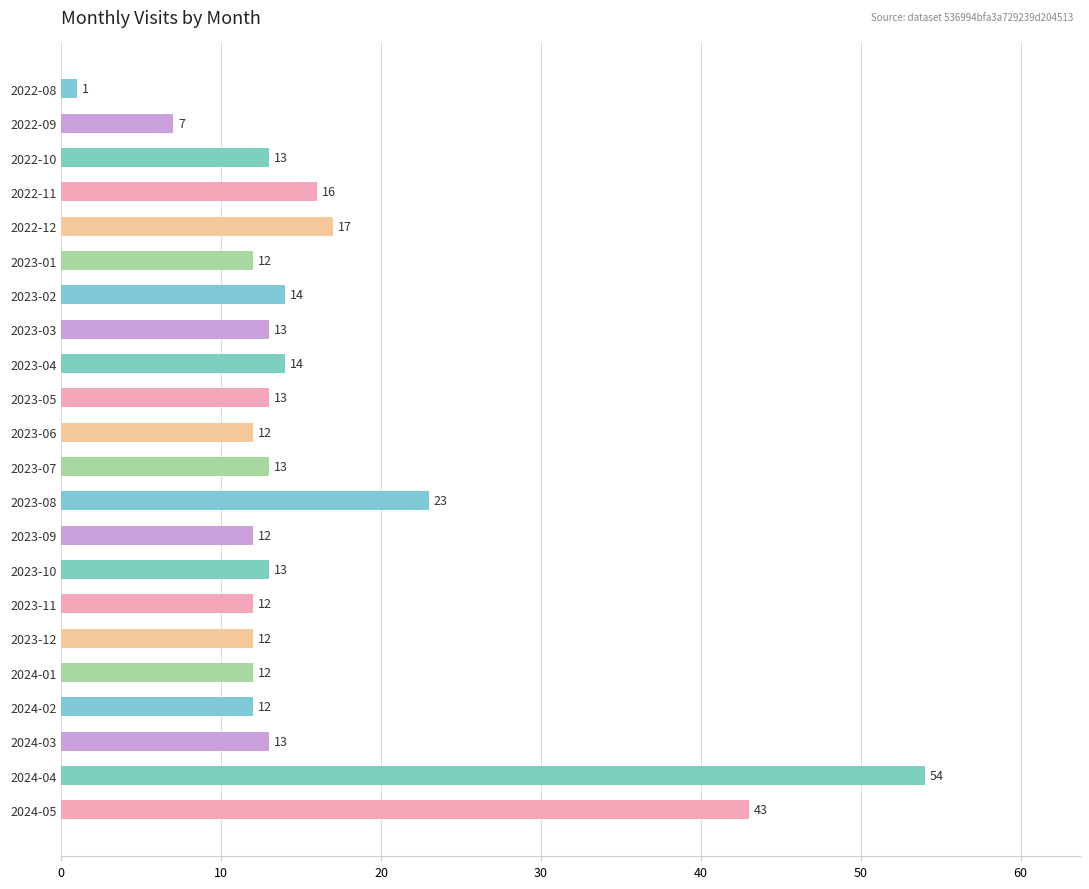

The value at 2024-05 is 63. True or false?

False